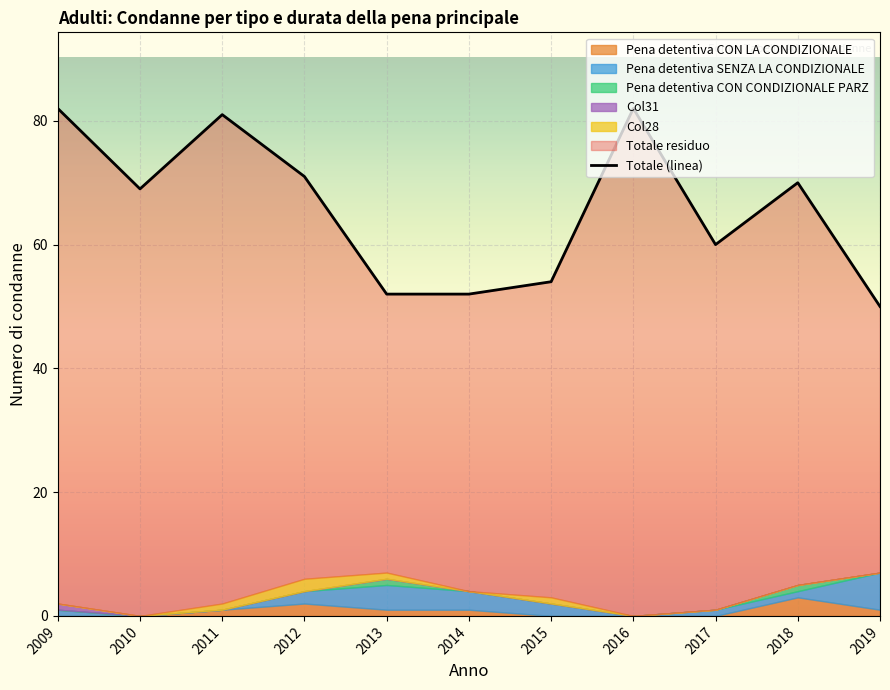

What is the greatest value displayed?

82